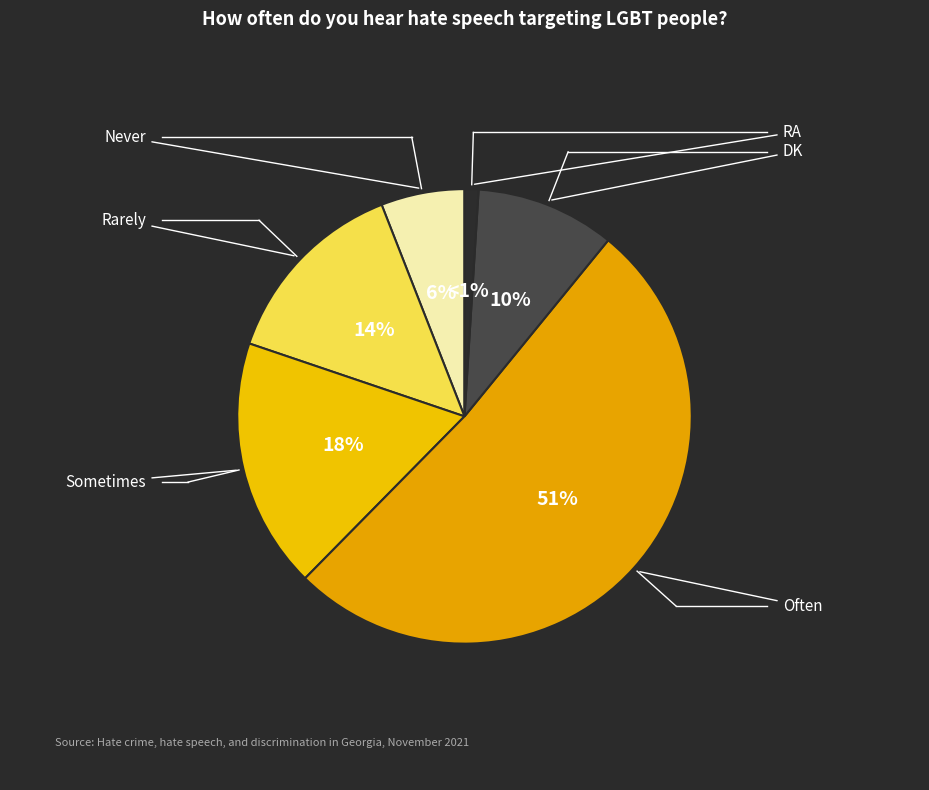

How many slices are in this pie chart?

6